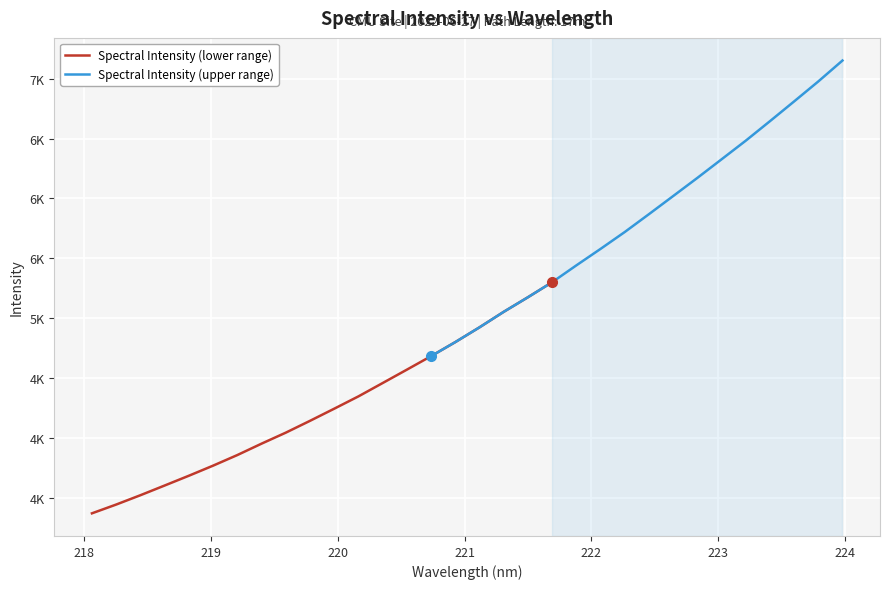

Which has a higher value, 219.7801 or 223.7895?

223.7895